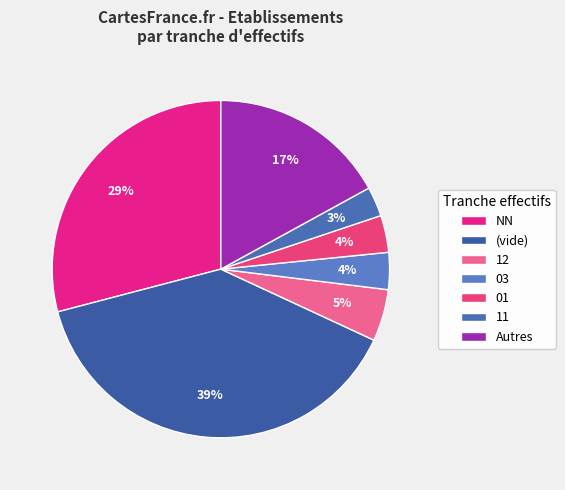

Is it true that 01 is 11% of the pie?

False